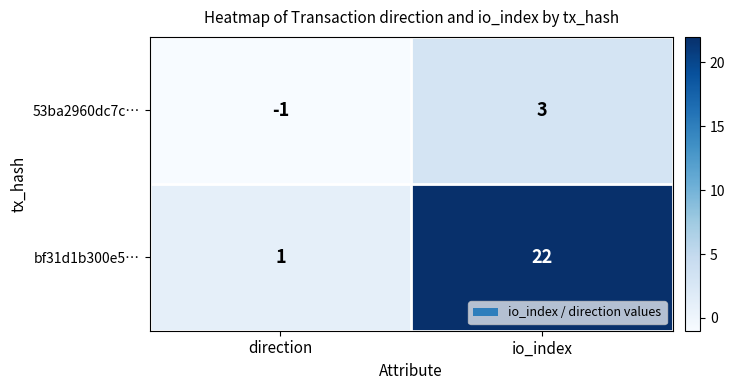

Which series has the largest range (max minus min)?

bf31d1b300e5…